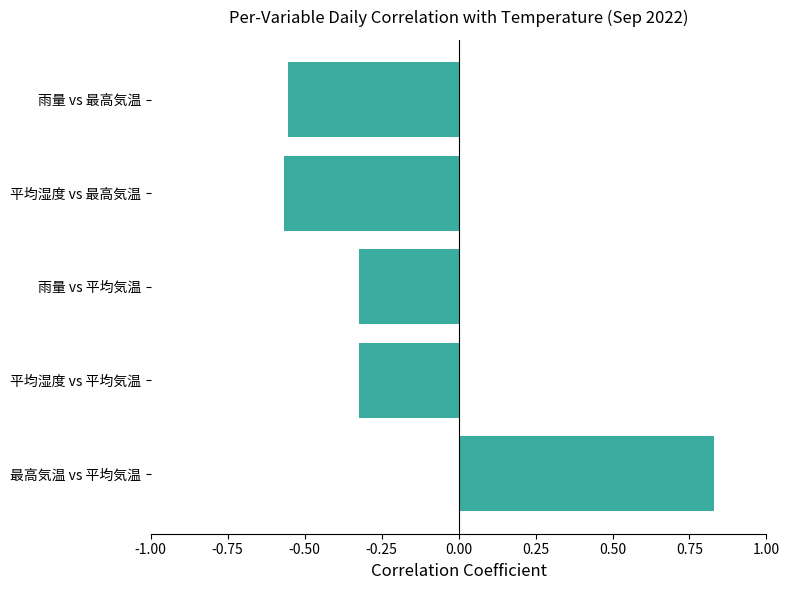

Which label corresponds to the largest value in the chart?

最高気温 vs 平均気温